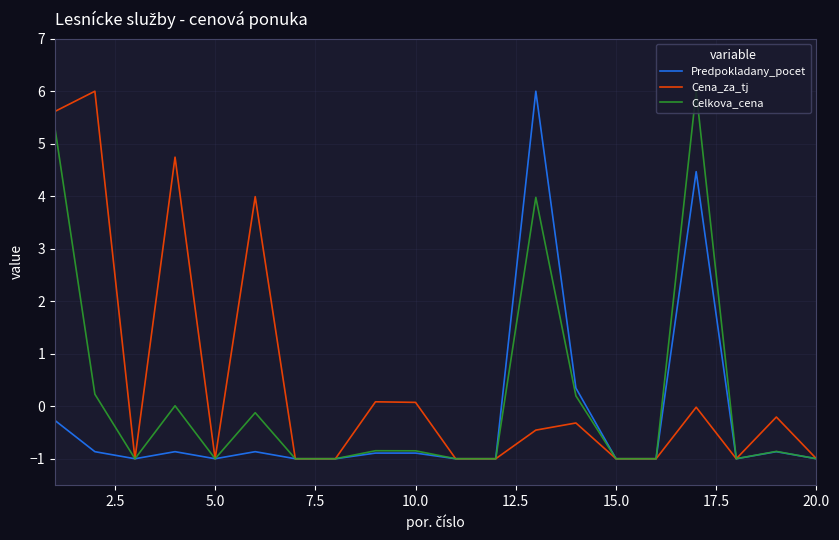

What is the highest value of the Predpokladany_pocet series?

6.0